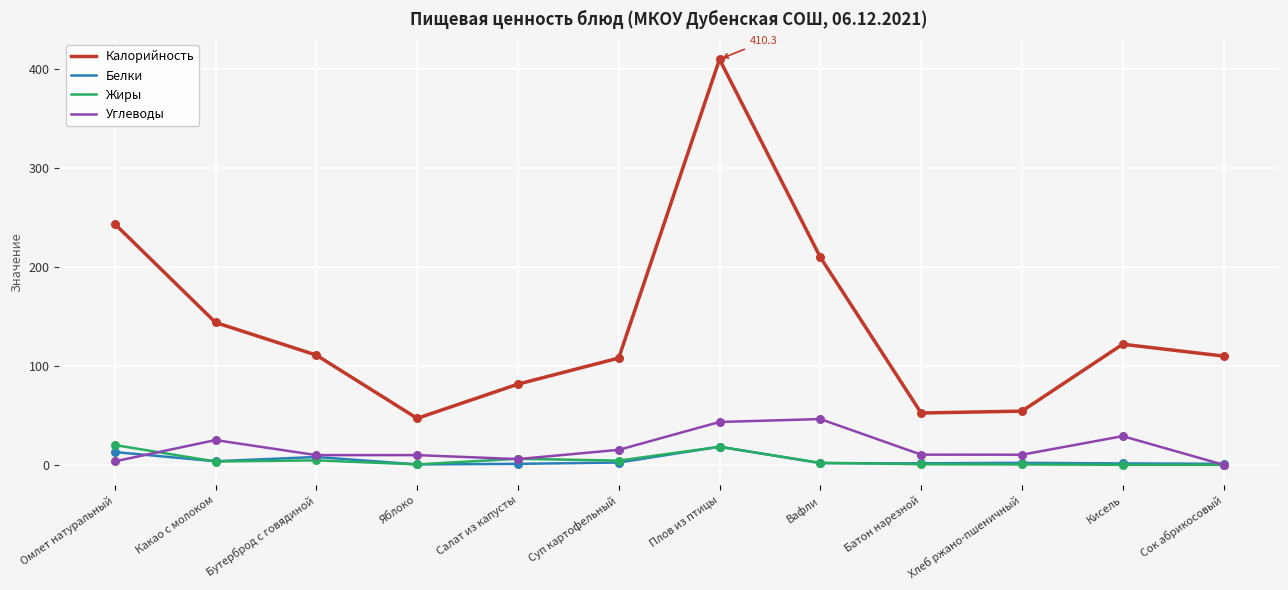

Is the value of Калорийность at Яблоко greater than the value of Жиры at Плов из птицы?

Yes